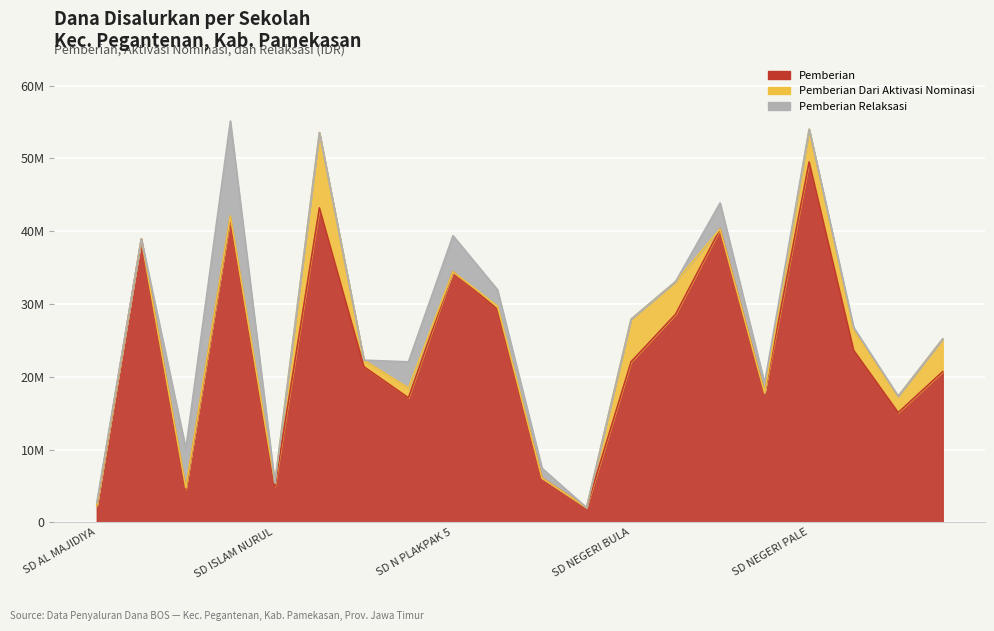

What is the sum of all Pemberian Relaksasi values?

36450000